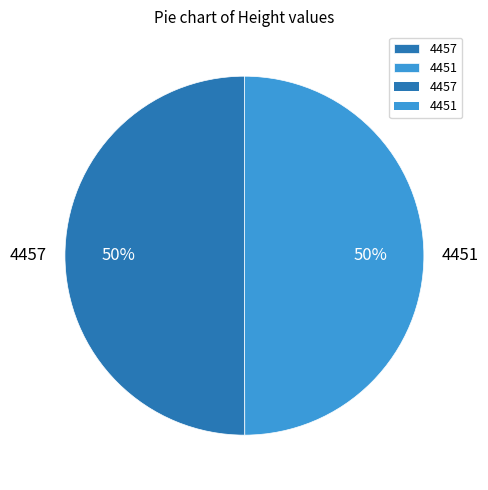

What percentage is the 4451 slice, to the nearest percent?

50%